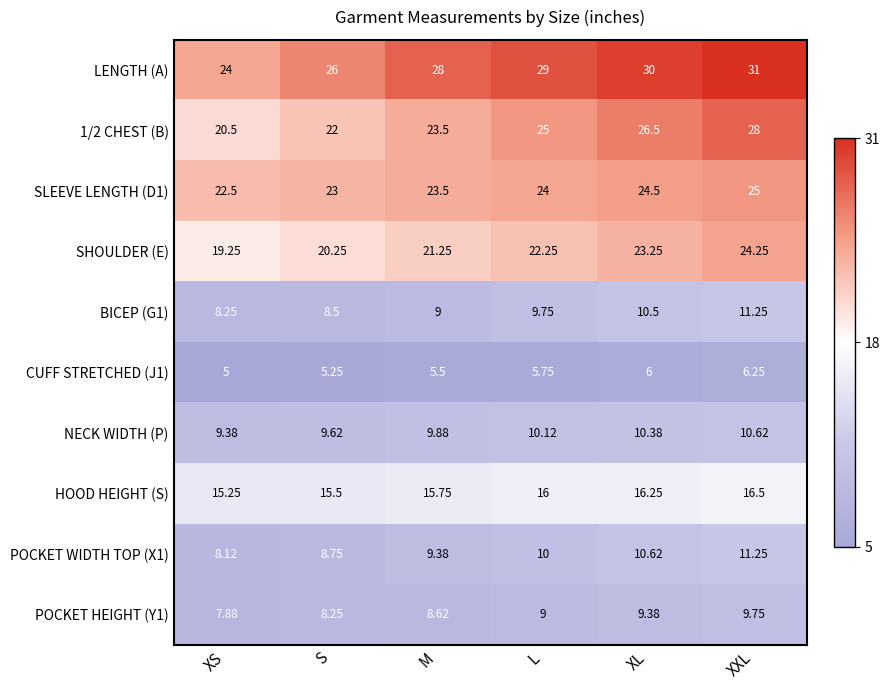

Where does the NECK WIDTH (P) series first go above 10?

L